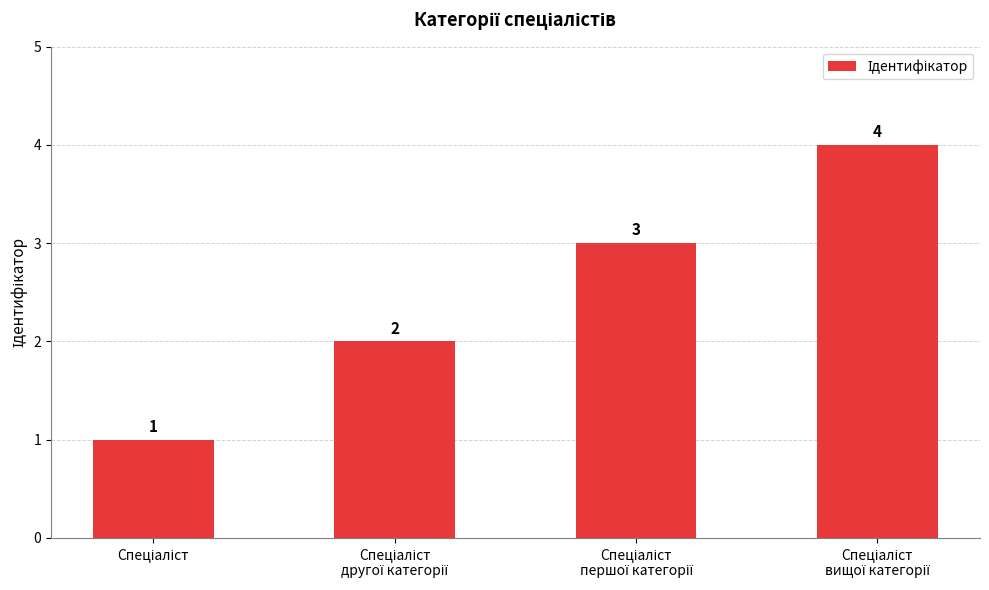

What is the difference between the maximum and minimum values?

3